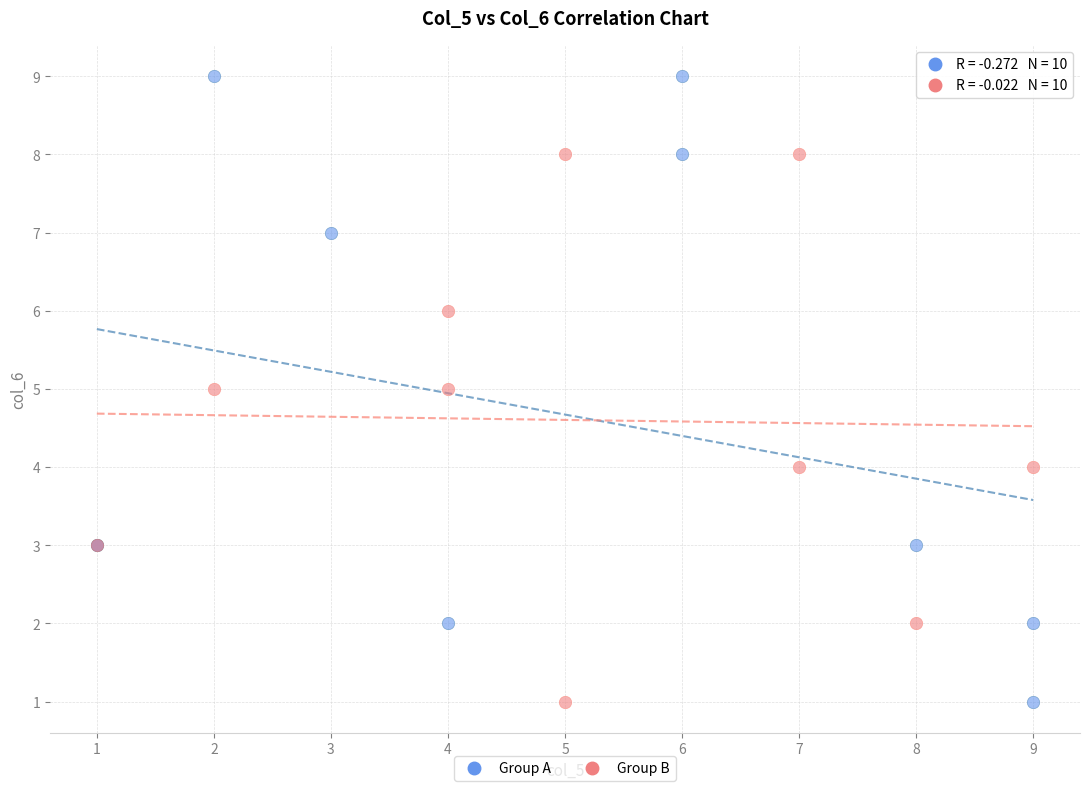

What are all the series names shown in the legend?

Group A, Group B